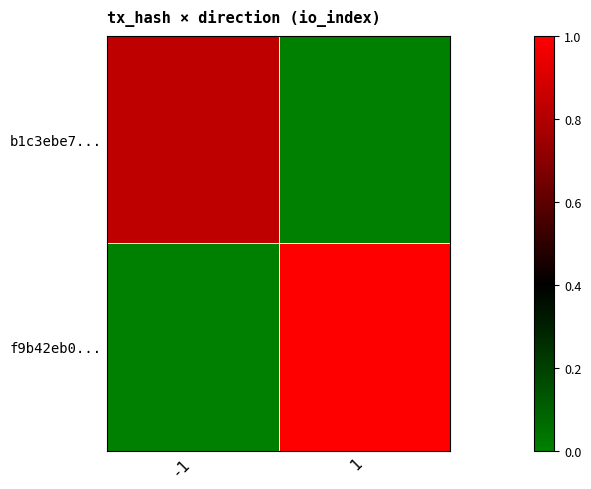

Which label corresponds to the largest value in the chart?

1